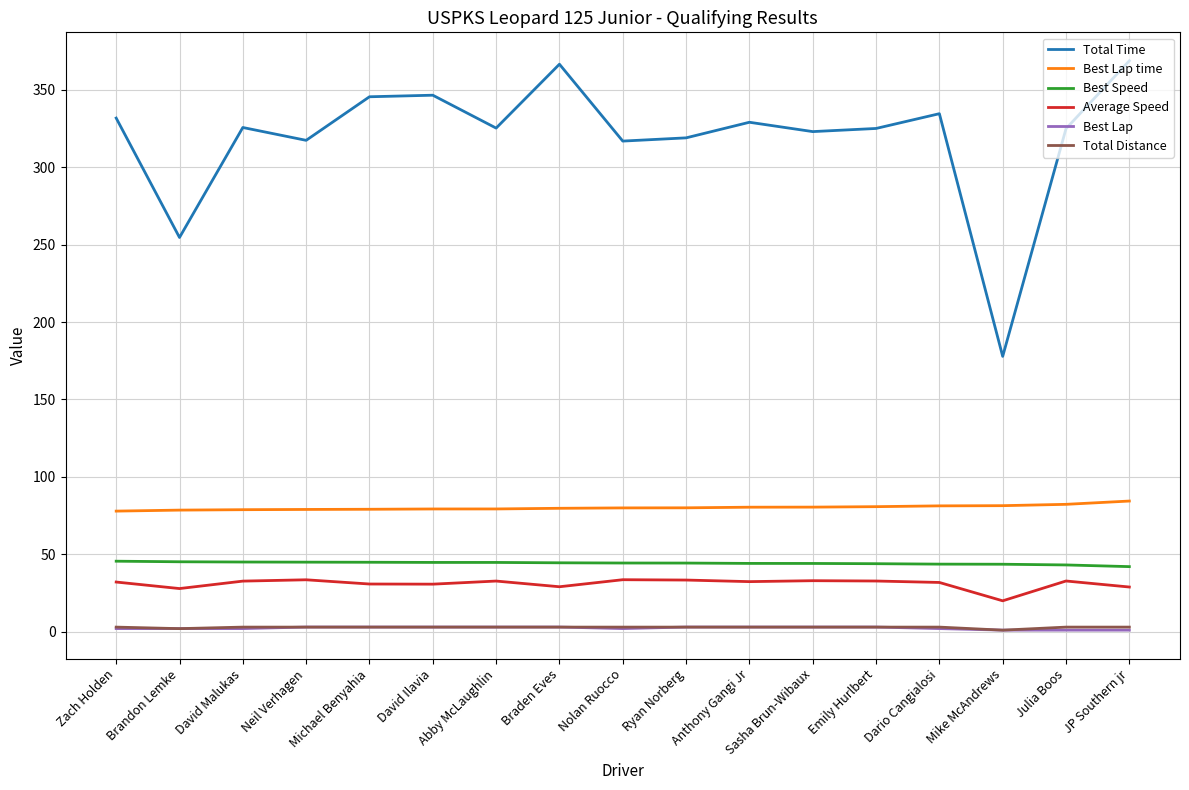

True or false: Total Distance and Best Speed cross at least once.

False